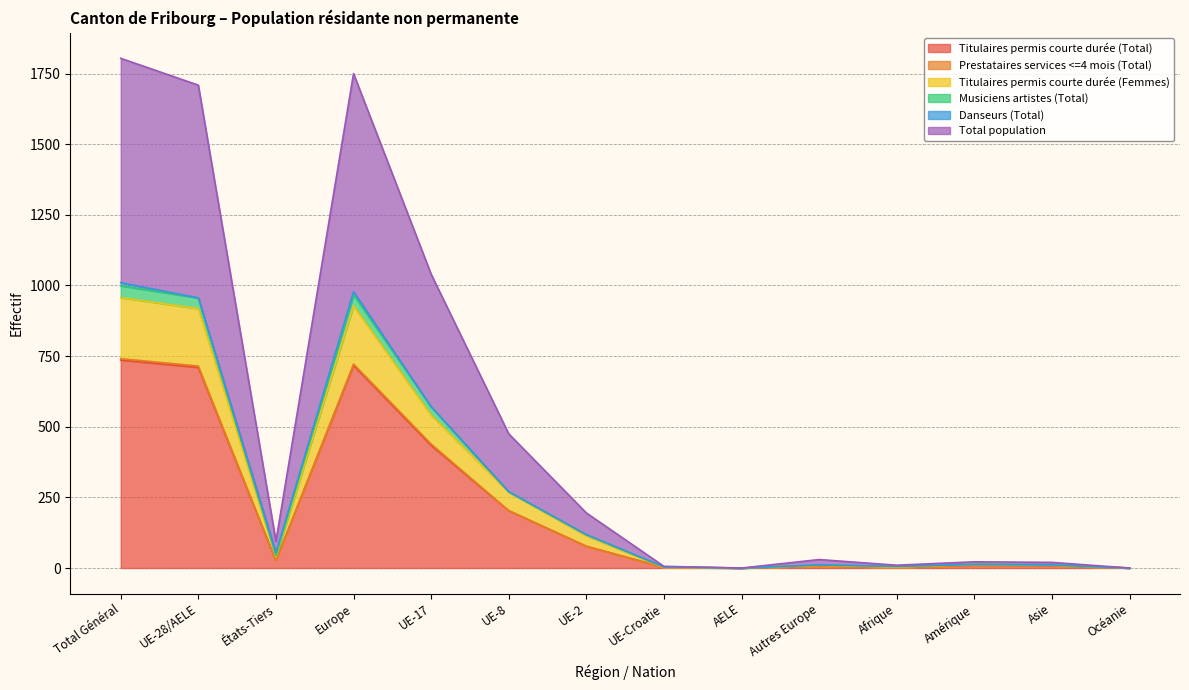

Between UE-Croatie and UE-2, which is larger?

UE-2